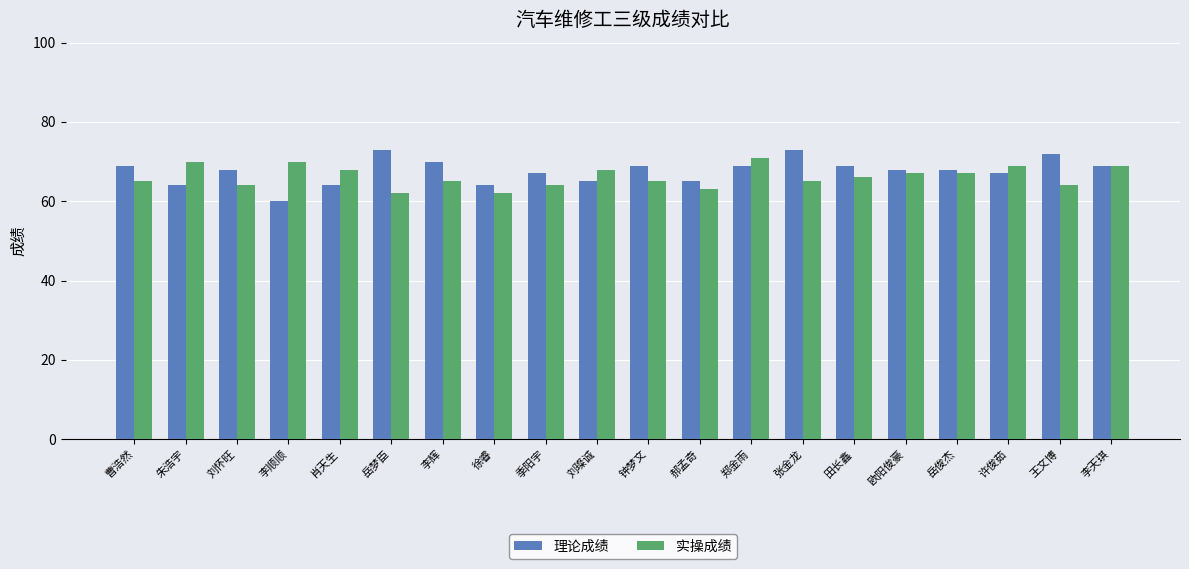

What is the label of the 19th bar from the right?

朱浩宇